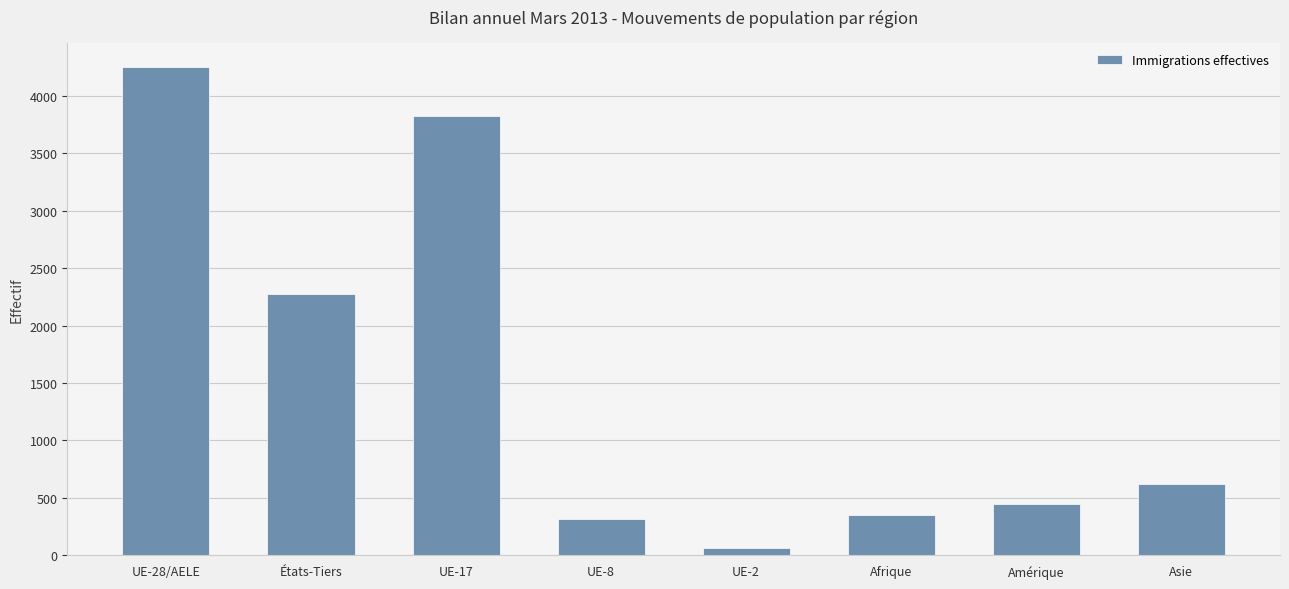

Reading left to right, what are all the values shown in this chart?

UE-28/AELE=4251	États-Tiers=2274	UE-17=3826	UE-8=320	UE-2=63	Afrique=350	Amérique=447	Asie=623